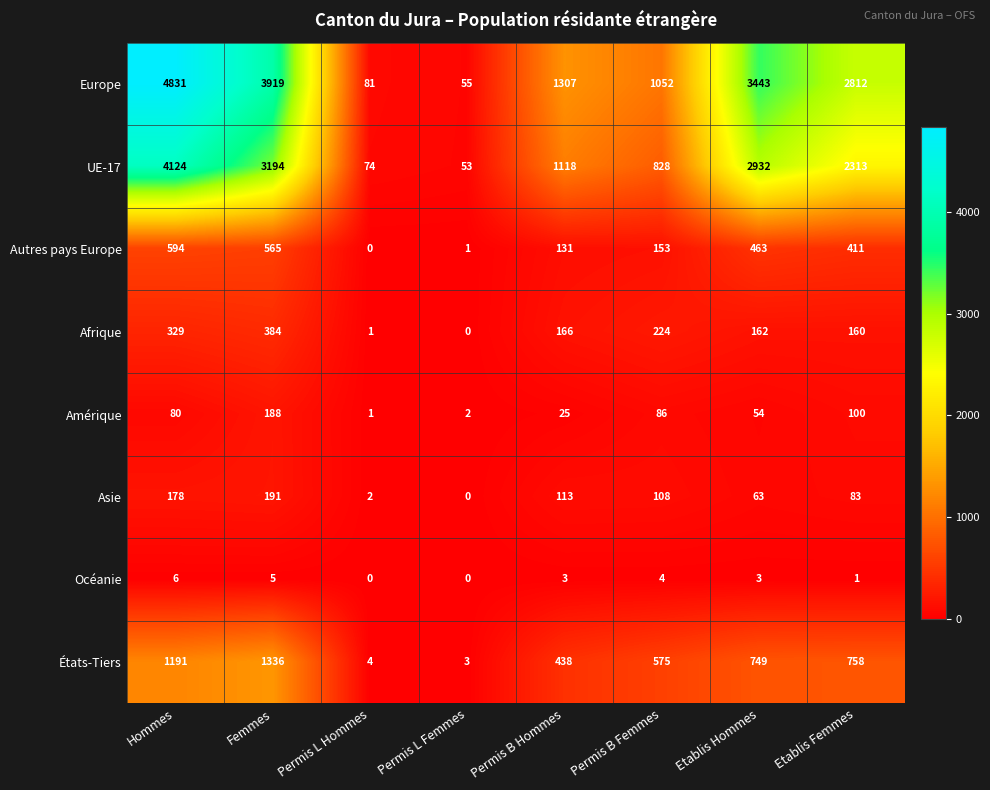

What is the total value across all series at Hommes?

11333